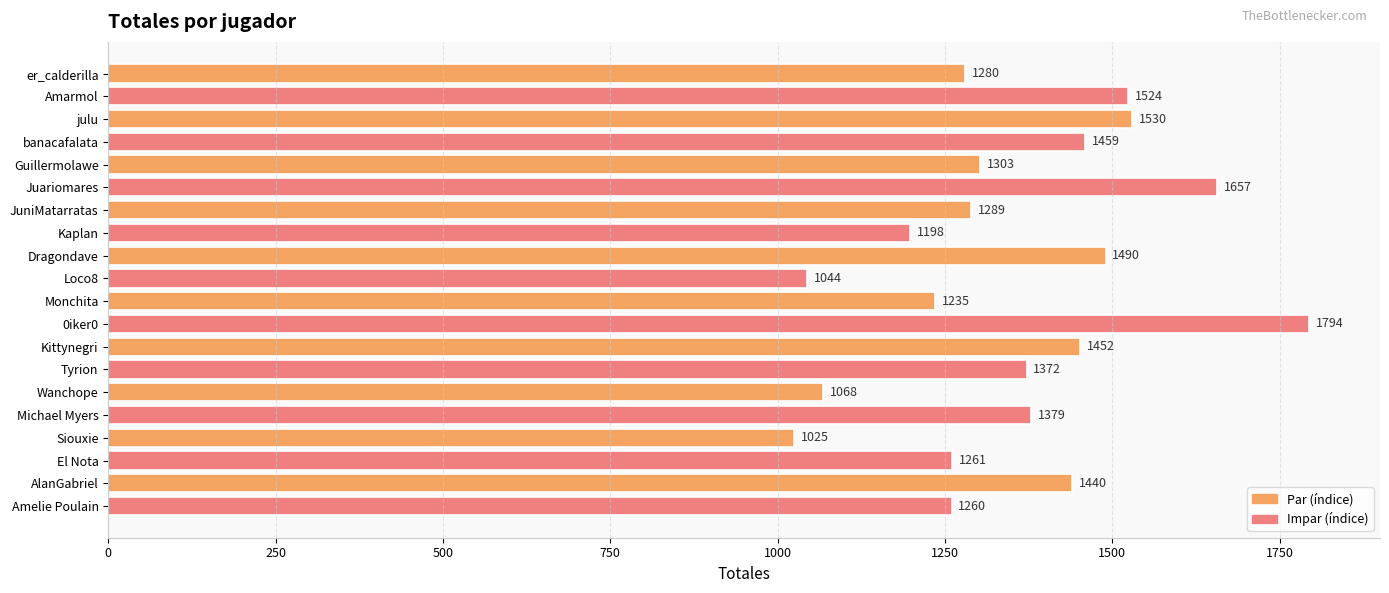

At which label is the value closest to 1409?

Michael Myers